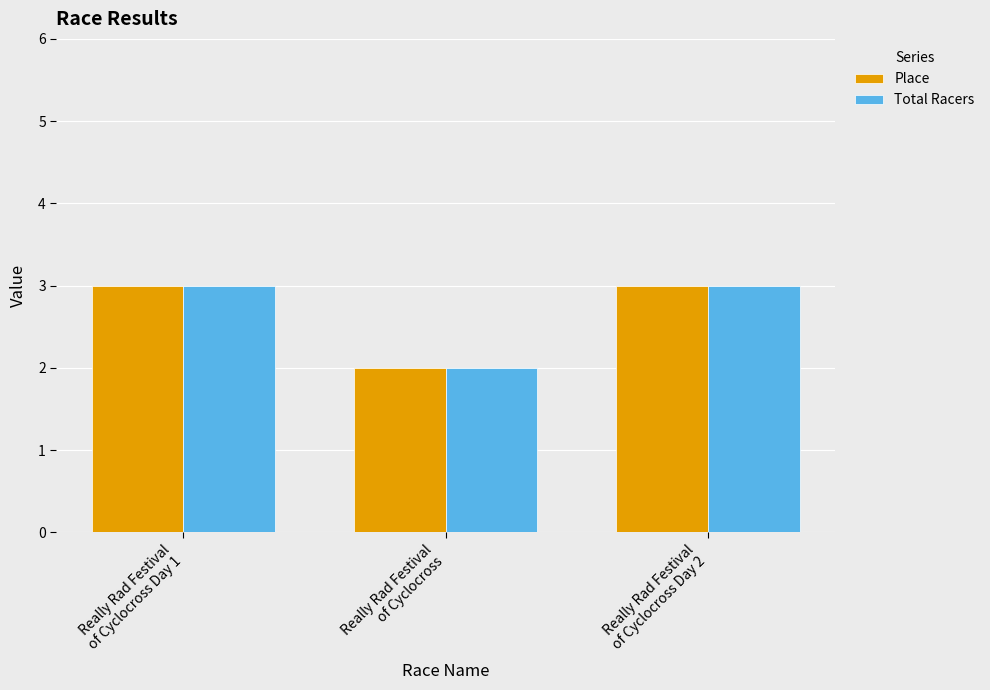

Which category has the lowest value across all series?

Really Rad Festival
of Cyclocross